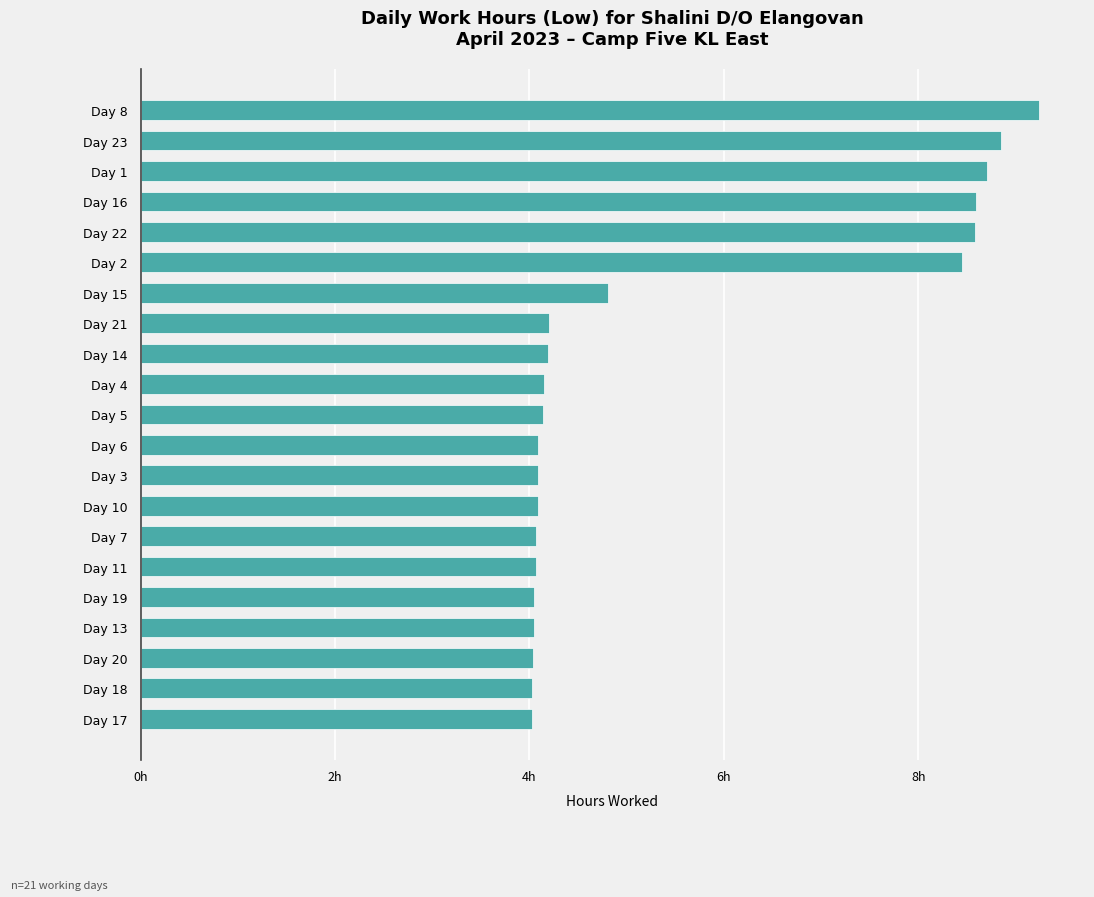

What is the maximum value shown in the chart?

9.2